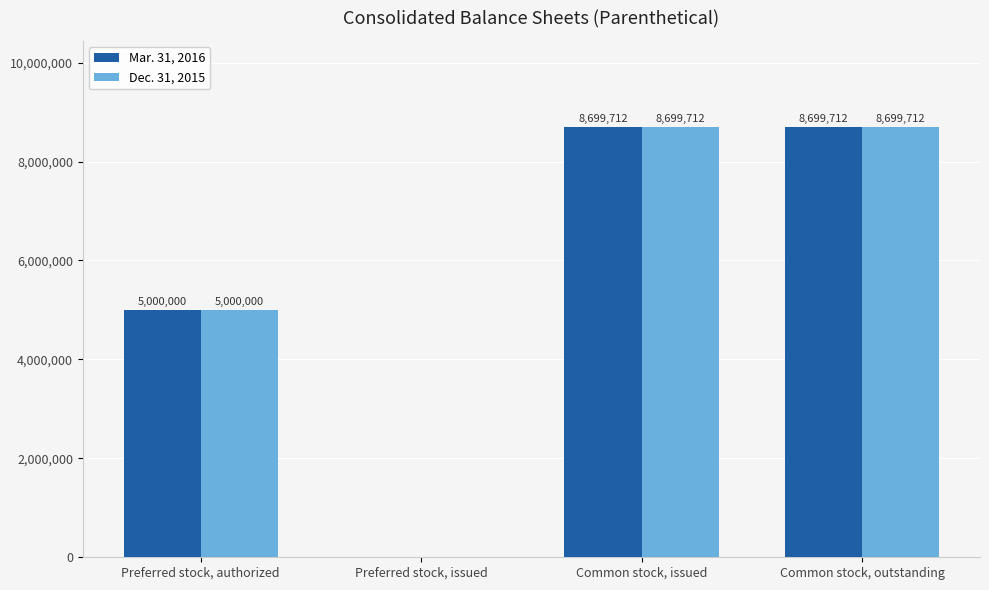

Is it true that Mar. 31, 2016 equals 12316859 at Common stock, outstanding?

False